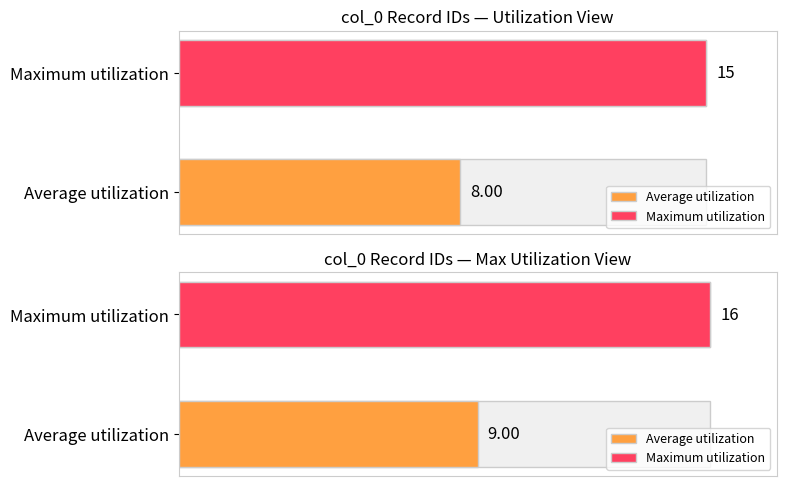

Which series changed the most between 6 and 12?

Average utilization